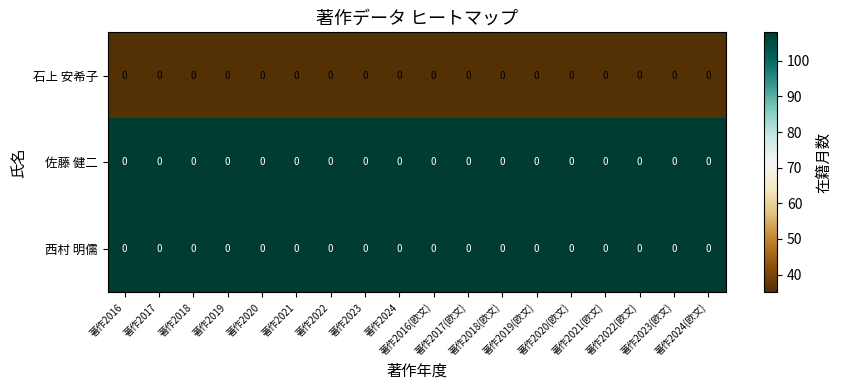

At which category does the chart reach its minimum across all series?

著作2016